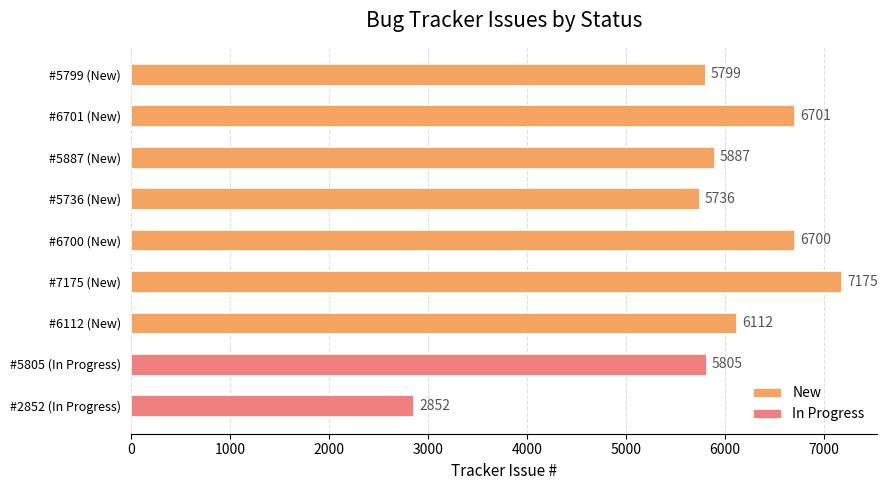

What is the smallest value displayed?

2852